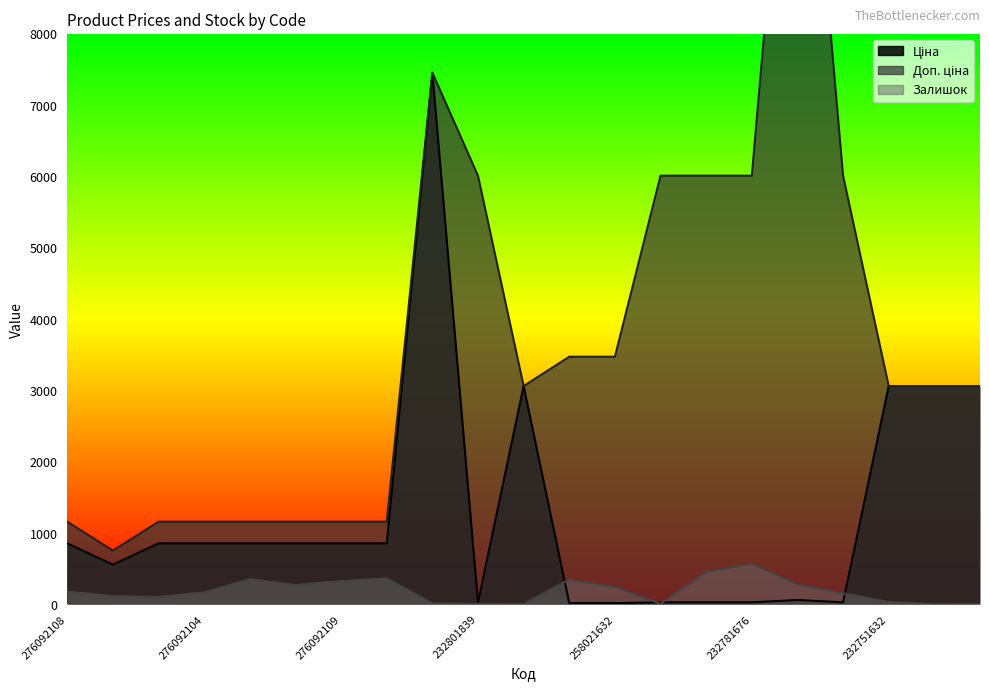

Reading left to right, list all the values displayed in this chart.

Ціна: 854.0	555.1	854.0	854.0	854.0	854.0	854.0	854.0	7453.8	26.7	3059.7	15.4	15.4	26.7	26.7	26.7	59.4	26.7	3059.7	3059.7	3059.7
Доп. ціна: 1157.3	752.0	1157.3	1157.3	1157.3	1157.3	1157.3	1157.3	7453.8	6010.0	3060.0	3471.0	3471.0	6010.0	6010.0	6010.0	13356.0	6010.0	3060.0	3060.0	3060.0
Залишок: 177.0	114.0	102.0	166.0	352.0	269.0	323.0	362.0	11.0	3.0	1.0	347.0	242.0	7.0	453.0	570.0	277.0	153.0	31.0	0.0	5.0